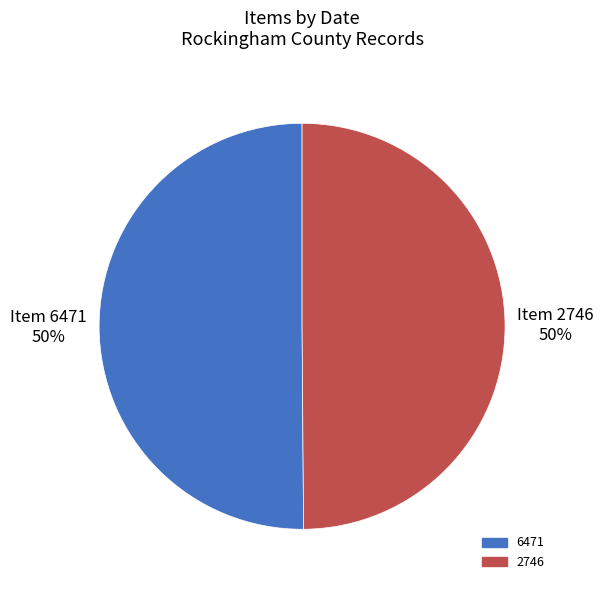

What is the total percentage of 6471 and 2746?

100.0%